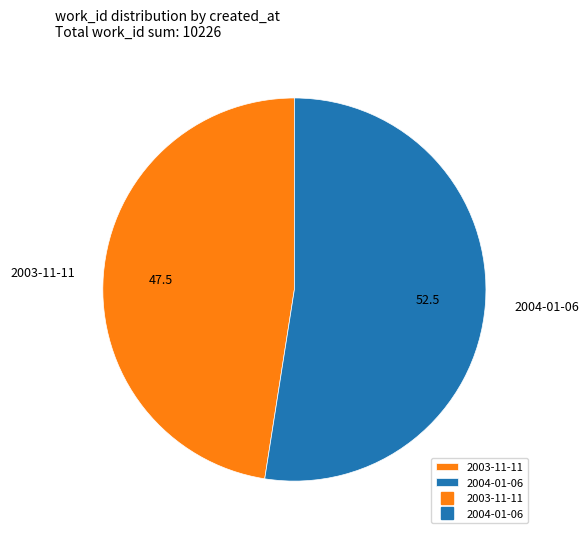

Is it true that 2003-11-11 is 48% of the pie?

True